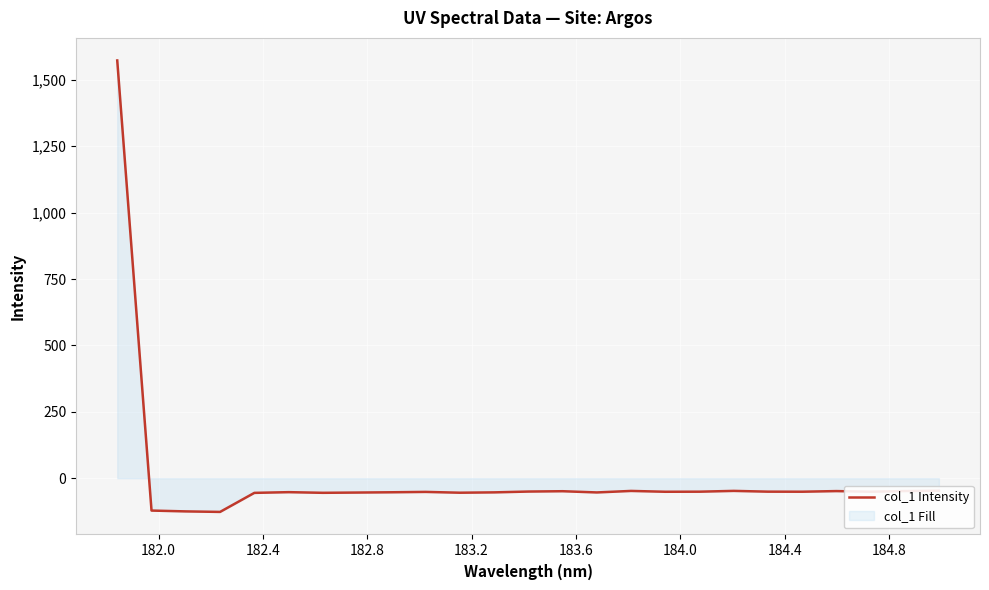

What is the greatest value displayed?

1572.9